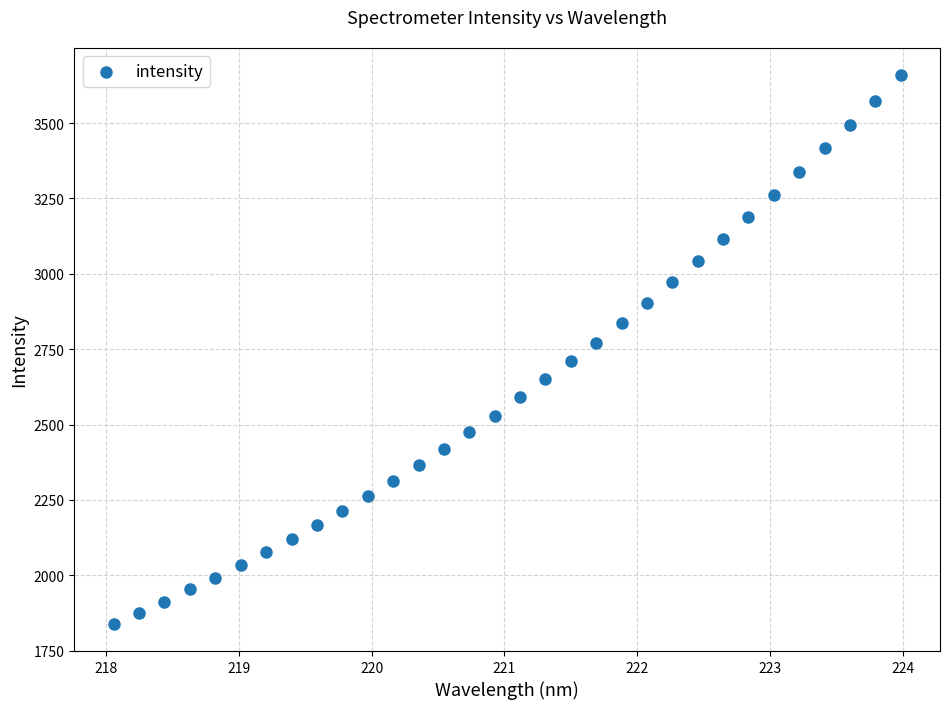

What is the range of Y values (max minus min)?

1818.6